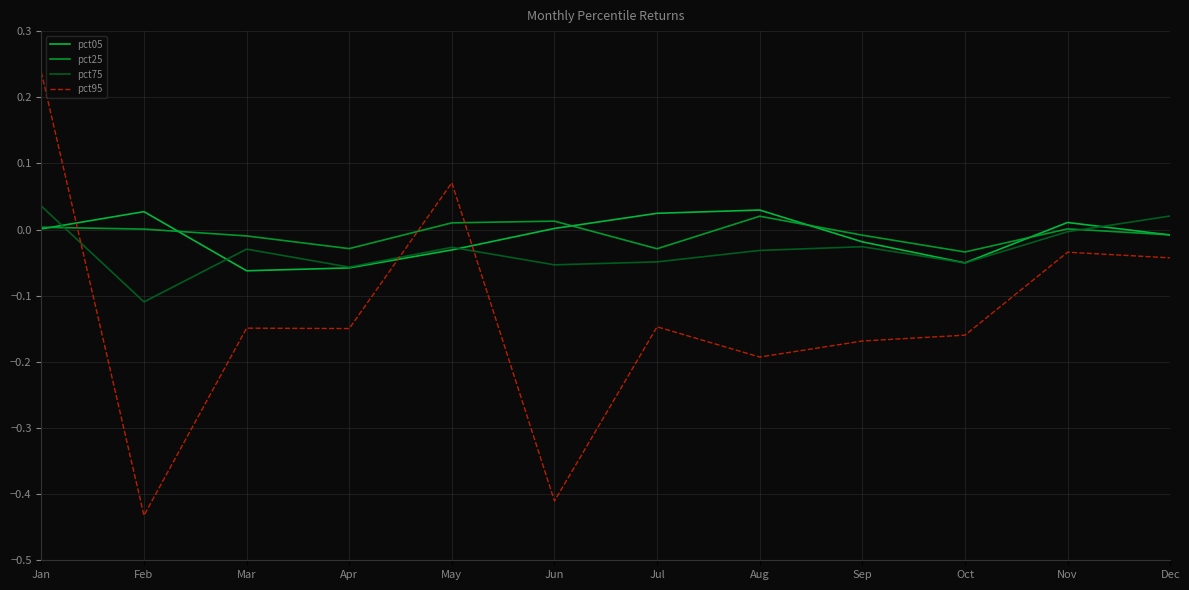

What is the total value across all series at Aug?

-0.2